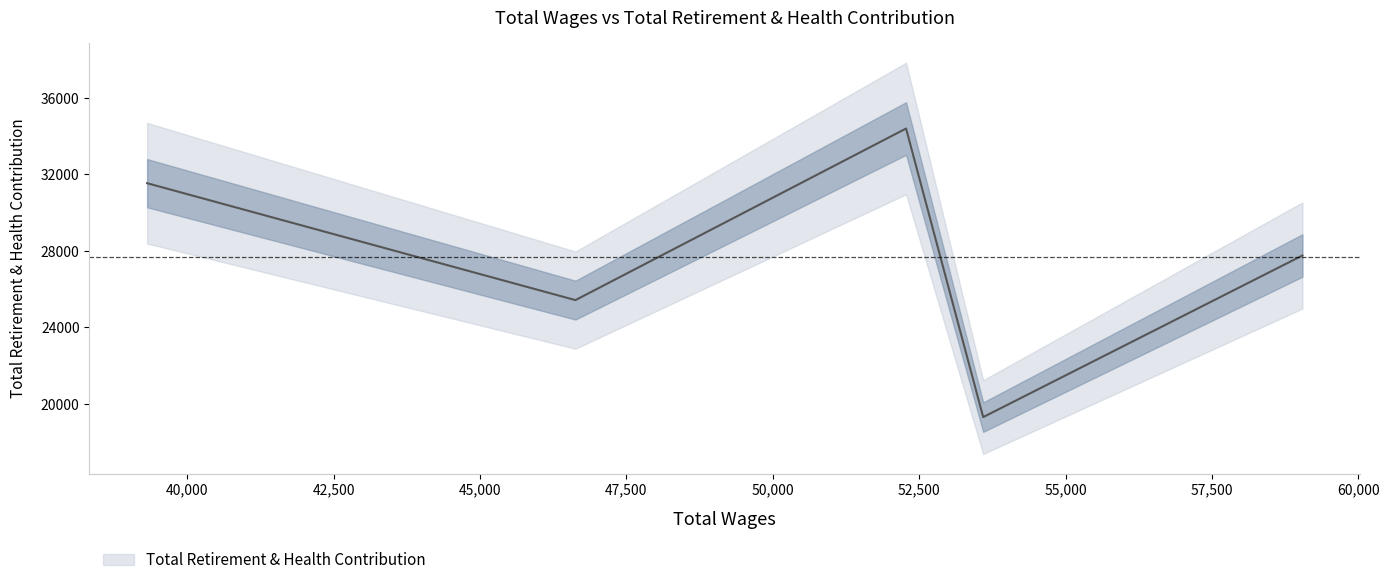

Which has a higher value, 39315.0 or 59043.0?

39315.0